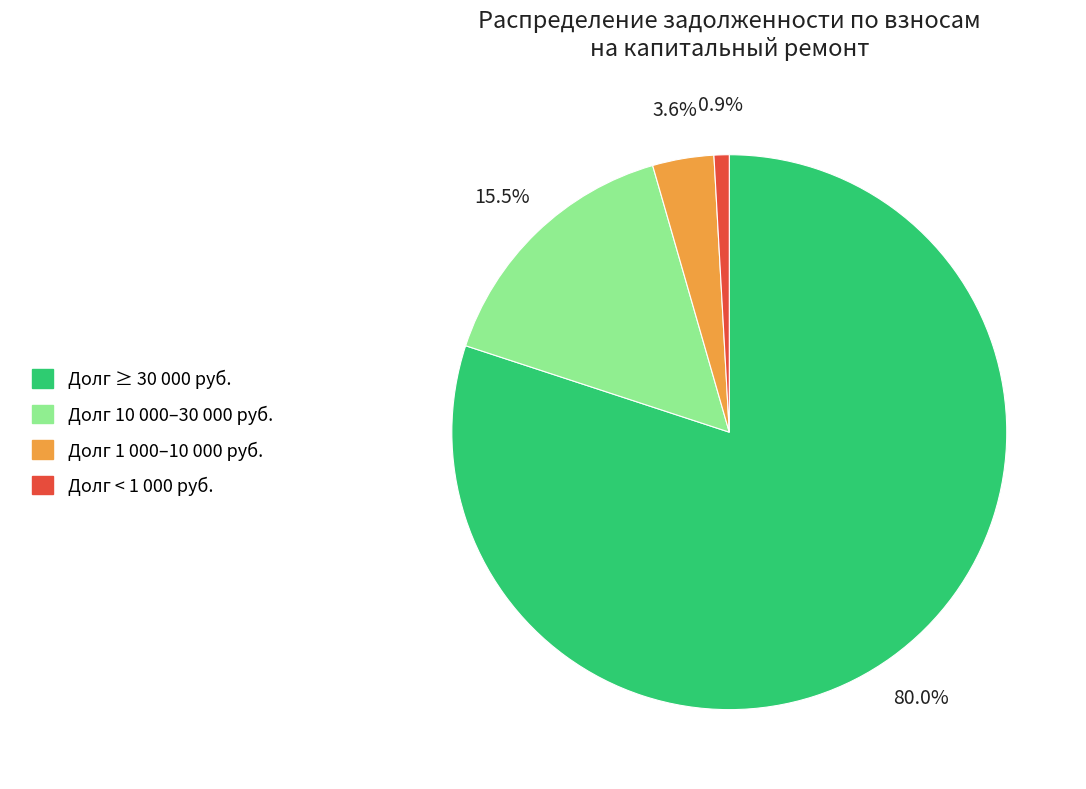

How many slices are in this pie chart?

4